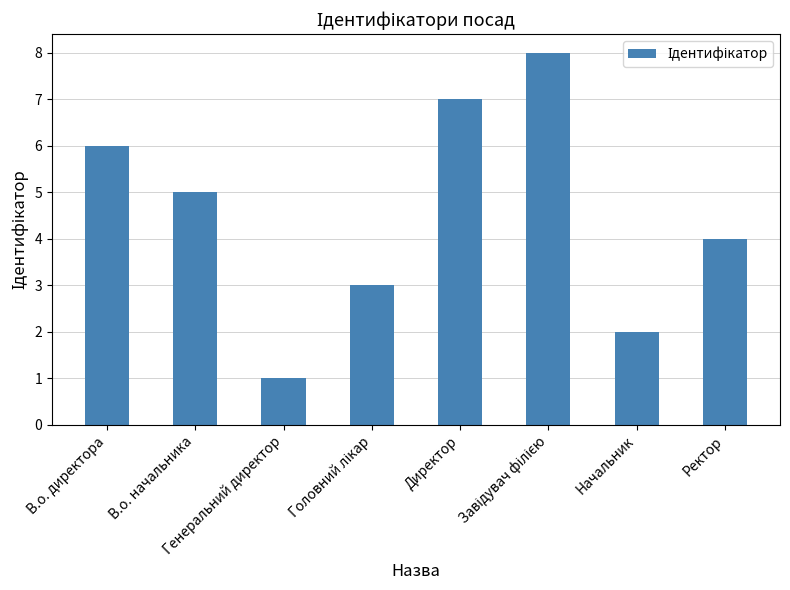

Count the number of data series in this chart.

1